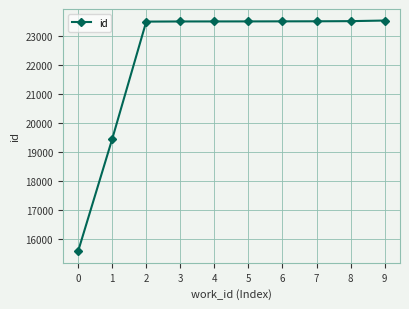

At which label is the value closest to 19546?

1